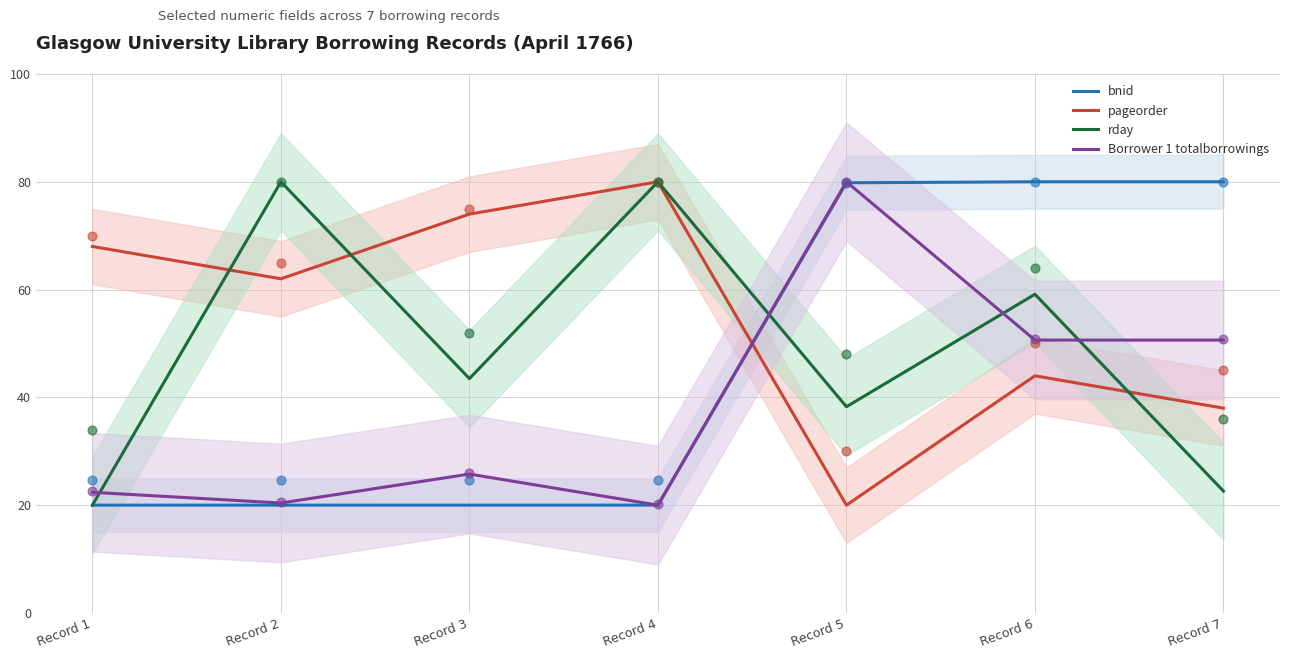

Which series has the widest spread of Y values?

bnid